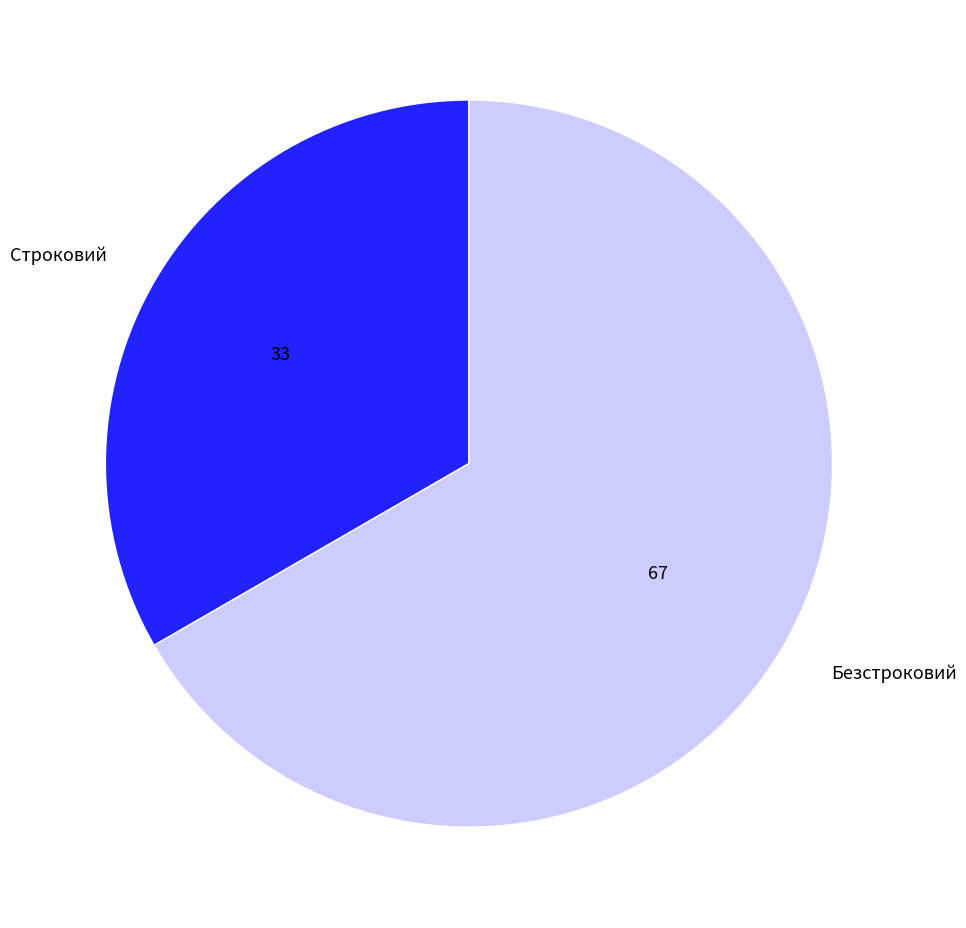

Approximately how many times larger is the value at Строковий compared to Безстроковий?

0.5